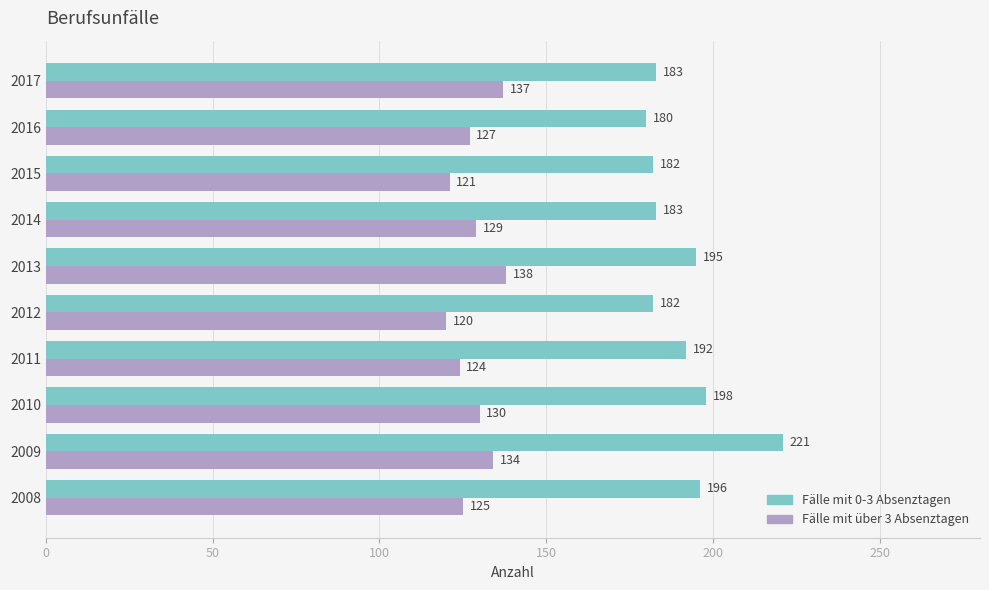

What is the maximum value for Fälle mit über 3 Absenztagen?

138